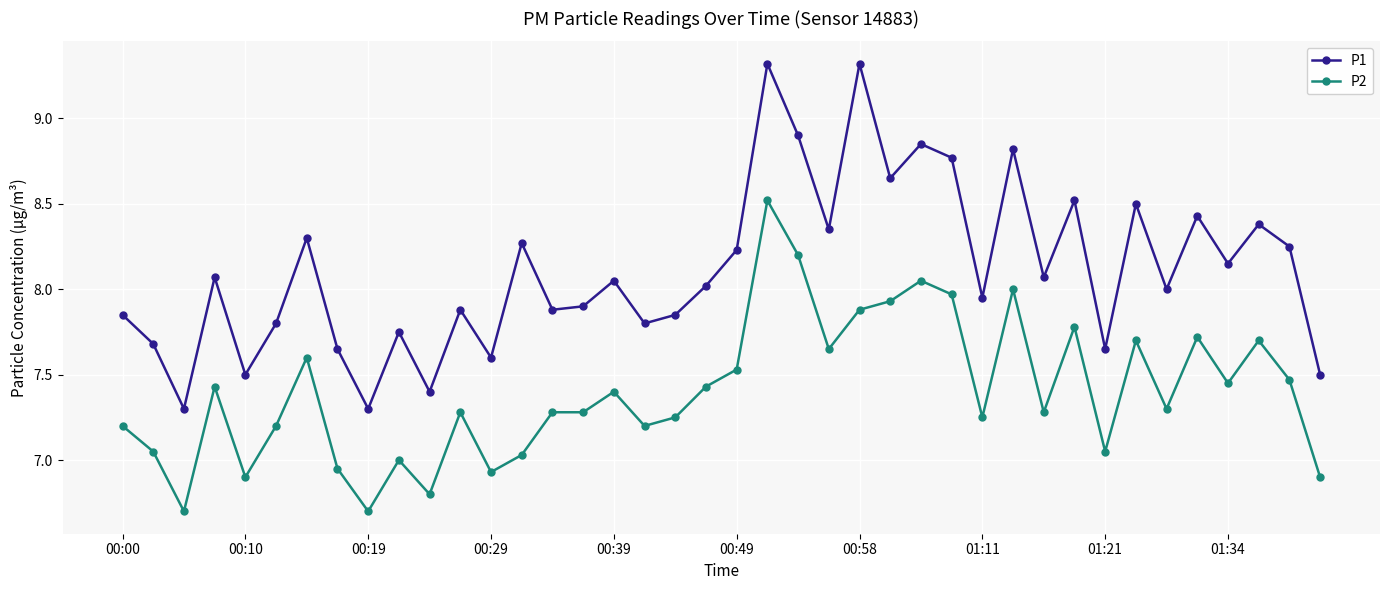

What is the maximum value for P1?

9.3